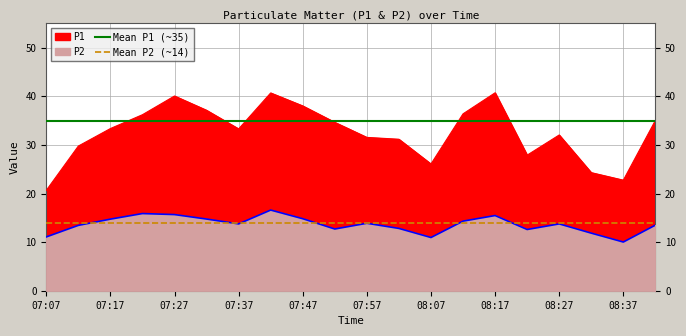

Does the chart have visible grid lines?

Yes